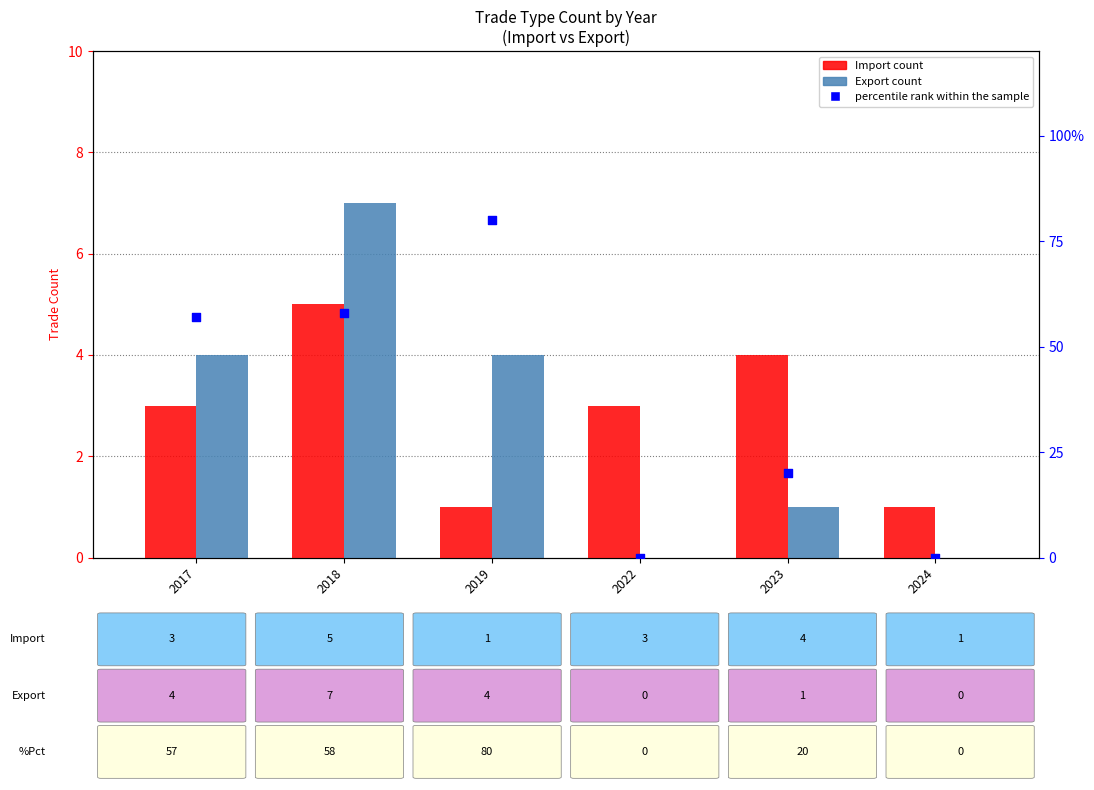

Is the value of Import at 2022 greater than the value of Export at 2017?

No